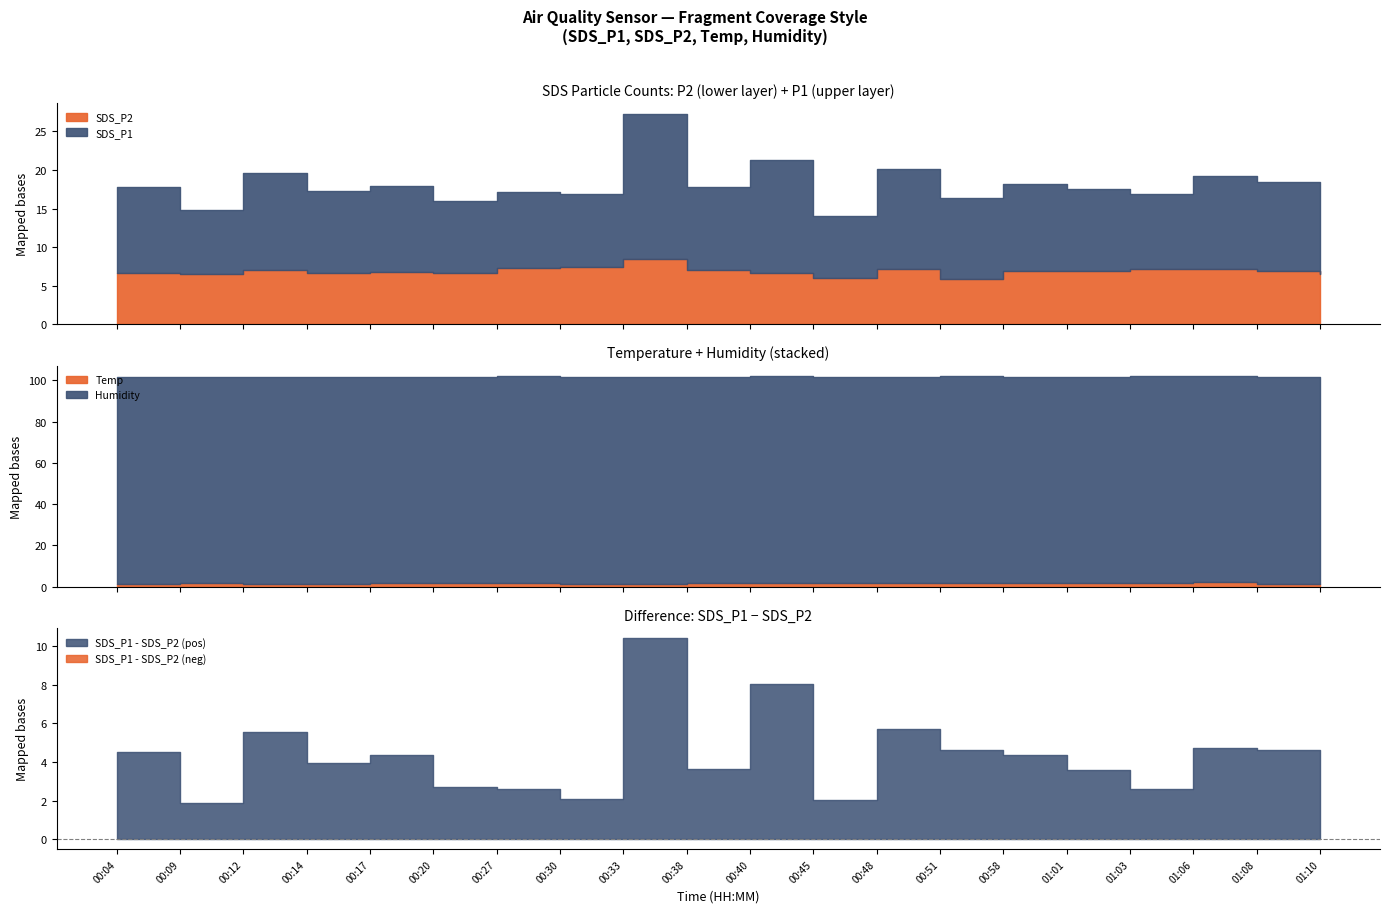

Is the value of SDS_P2 at 01:08 greater than the value of SDS_P1 at 00:33?

No